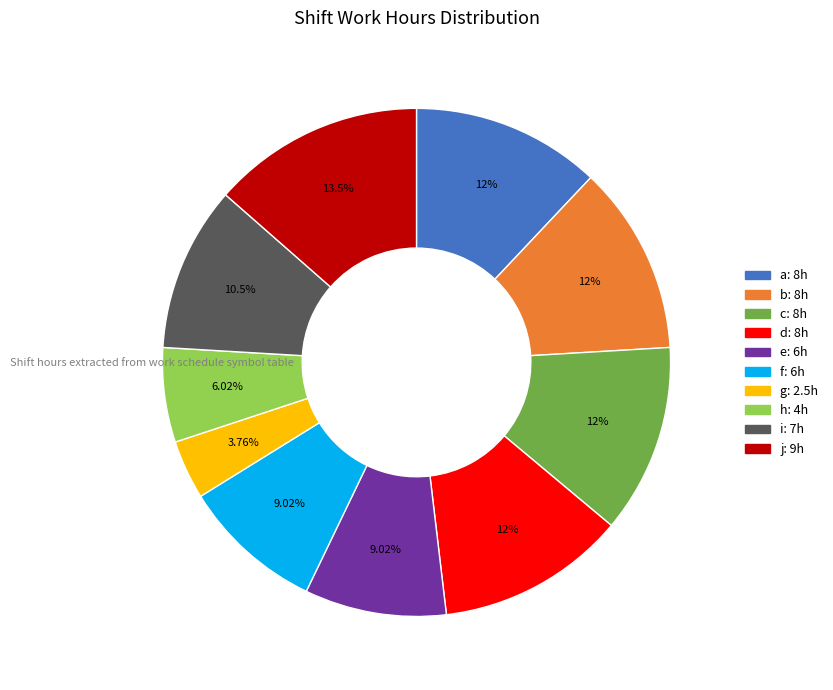

To the nearest percent, what is the difference between the largest and smallest slice percentages?

10%